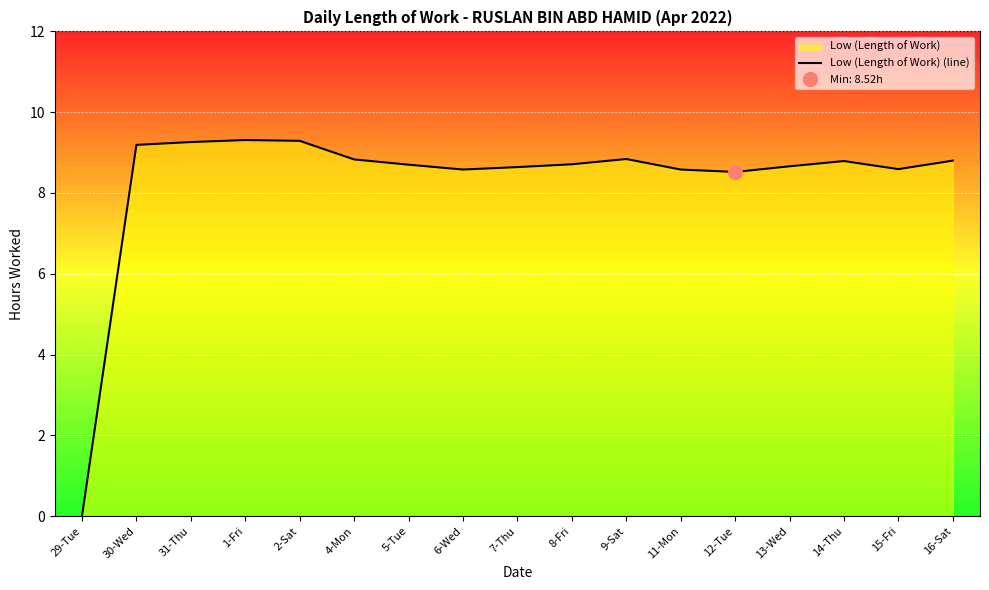

What is the label of the 9th point from the left?

7-Thu